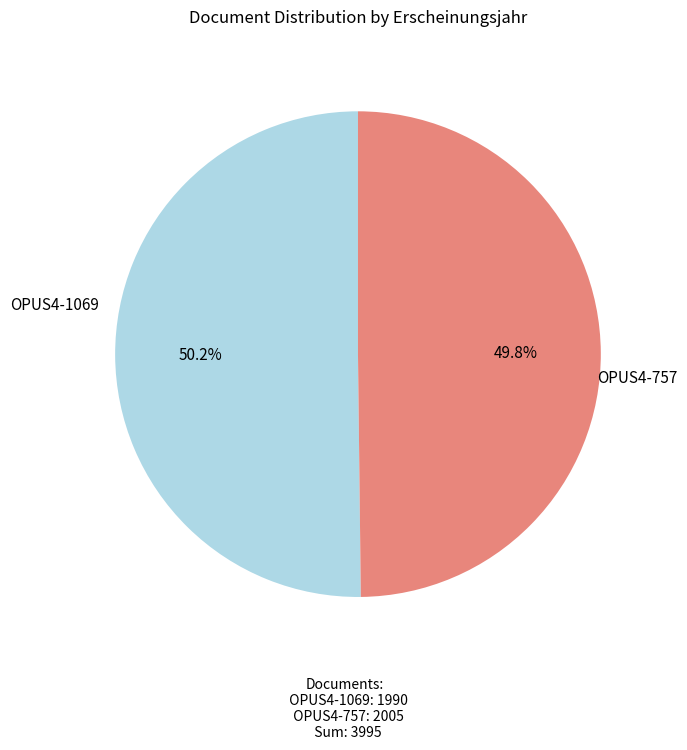

How many slices are in this pie chart?

2